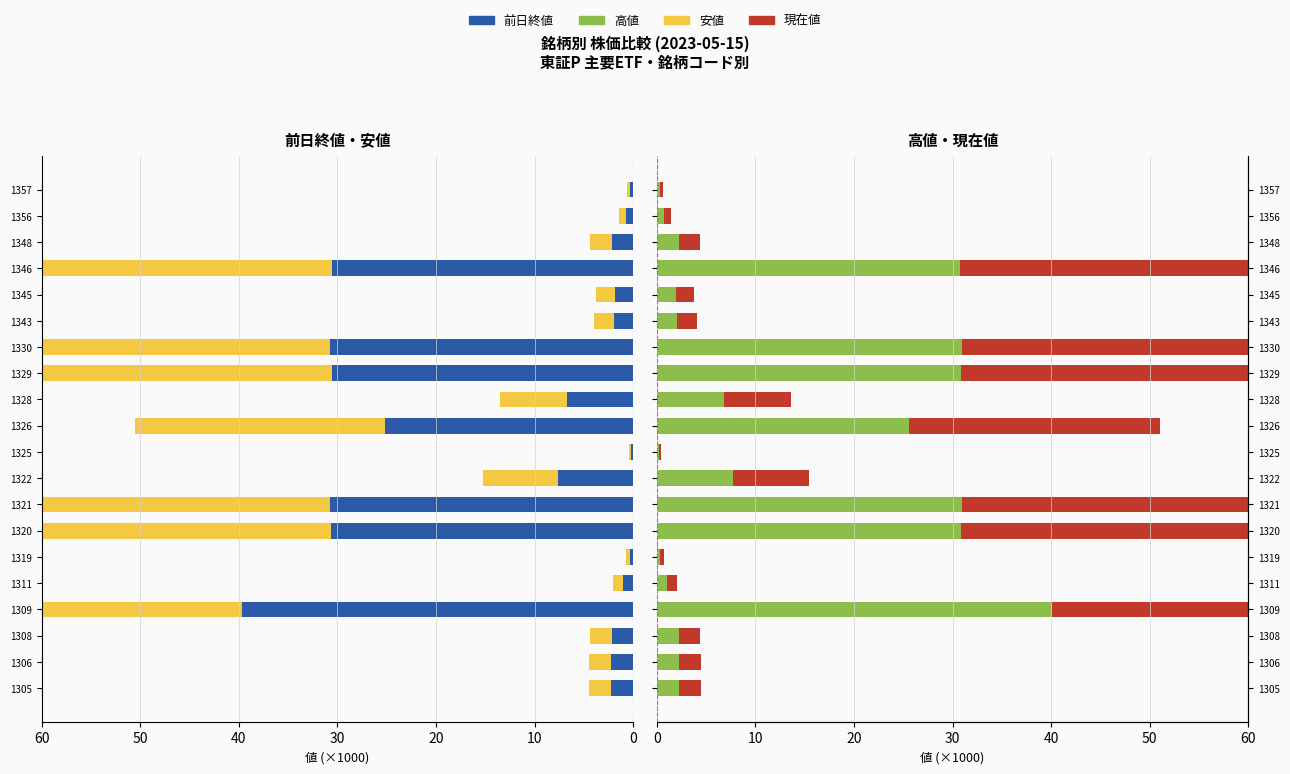

List the series in order of their overall mean, lowest first.

前日終値, 安値, 現在値, 高値